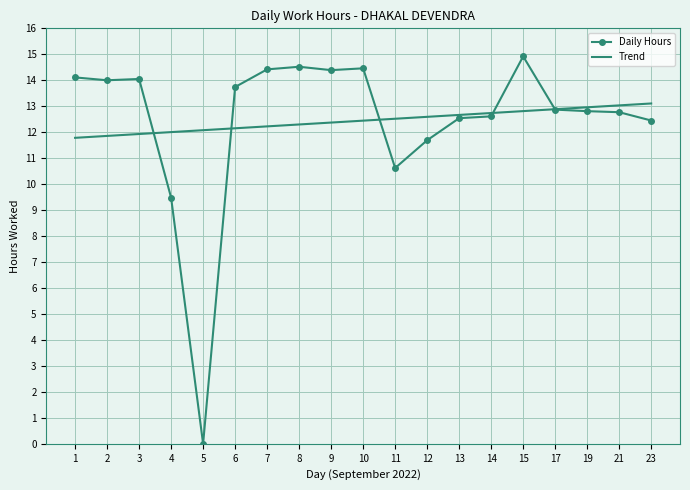

What is the difference between the Trend values at 11 and 7?

0.3